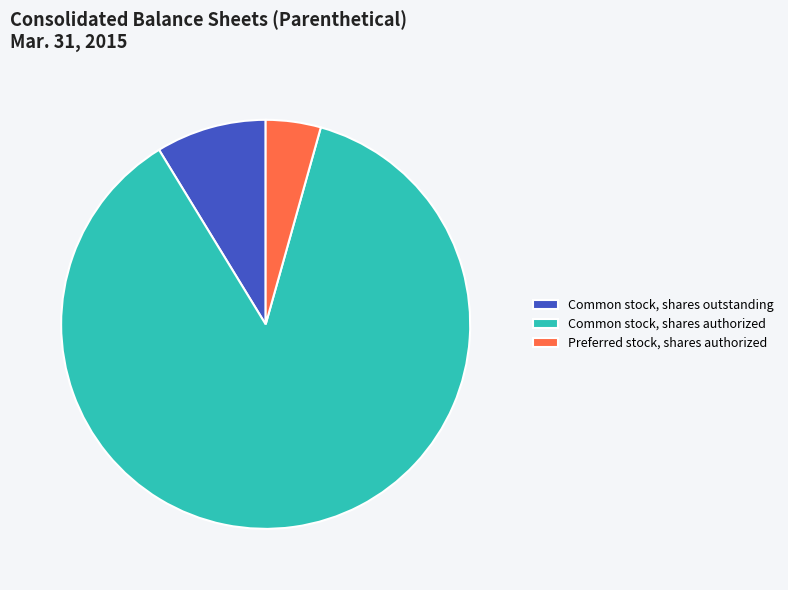

How many slices are in this pie chart?

3